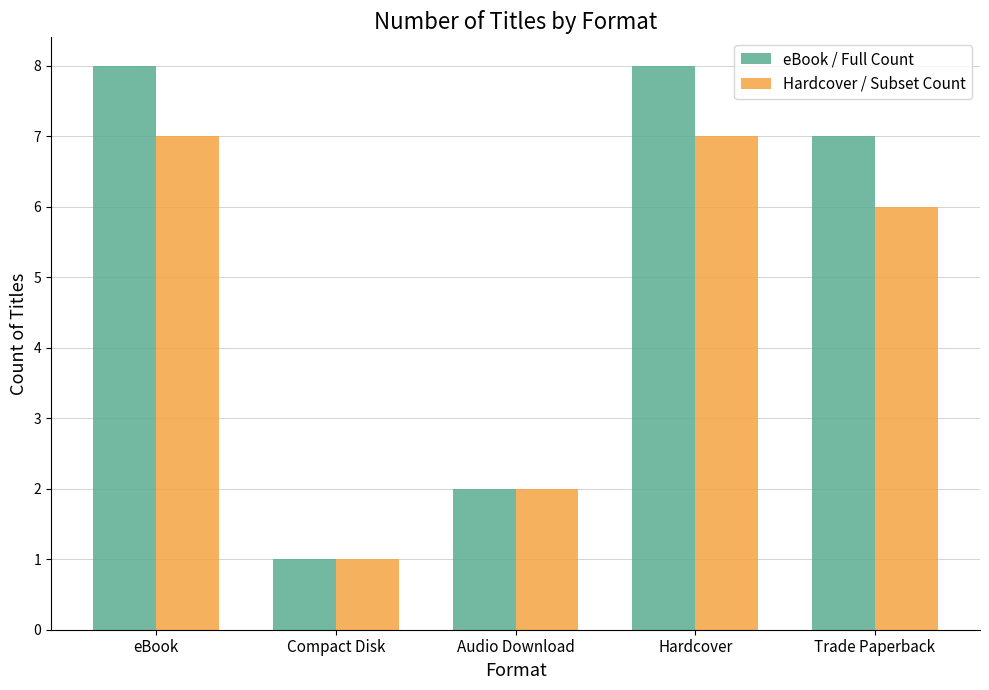

At how many categories does at least one series exceed 4?

3